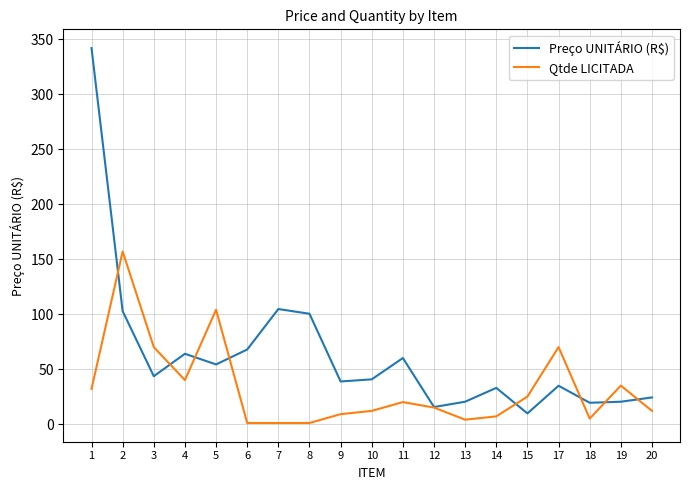

Is it true that Preço UNITÁRIO (R$) equals 32.9 at 14?

True